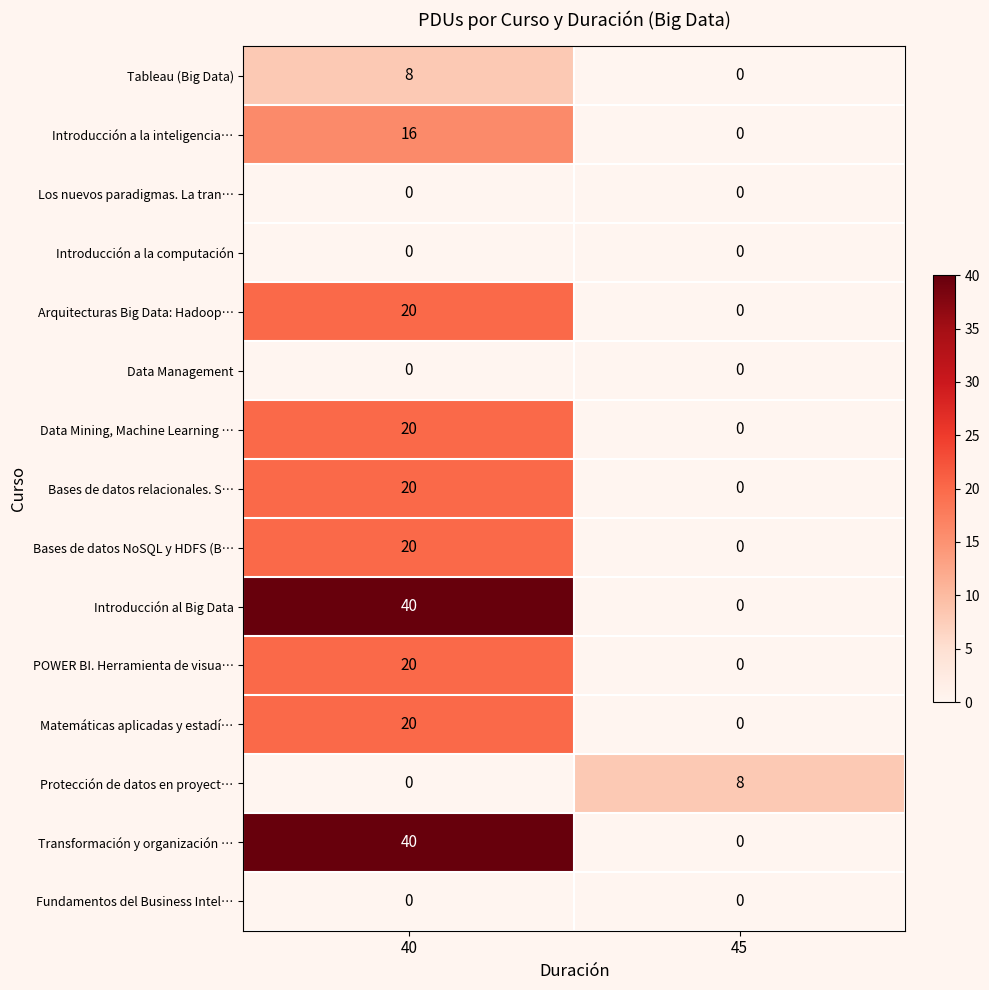

What is the spread (max minus min) of values at 45?

8